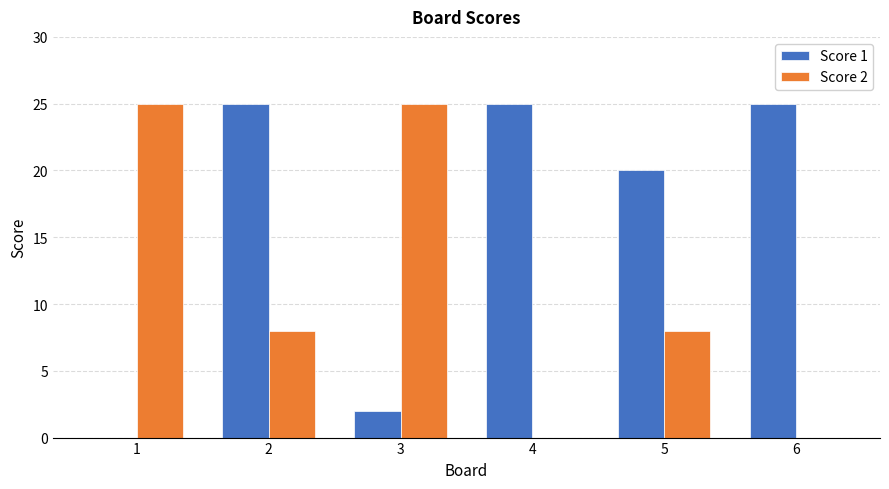

Which series has the largest total across all categories?

Score 1